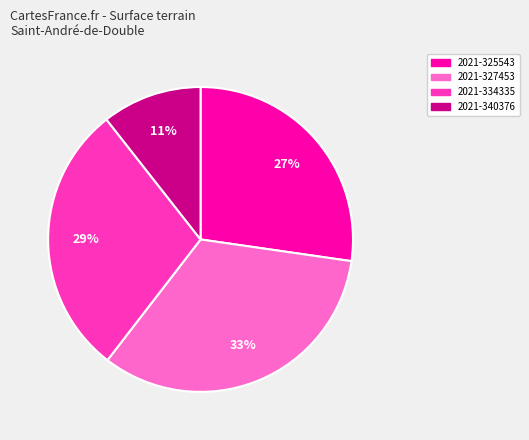

To the nearest percent, what is the average slice percentage?

25%